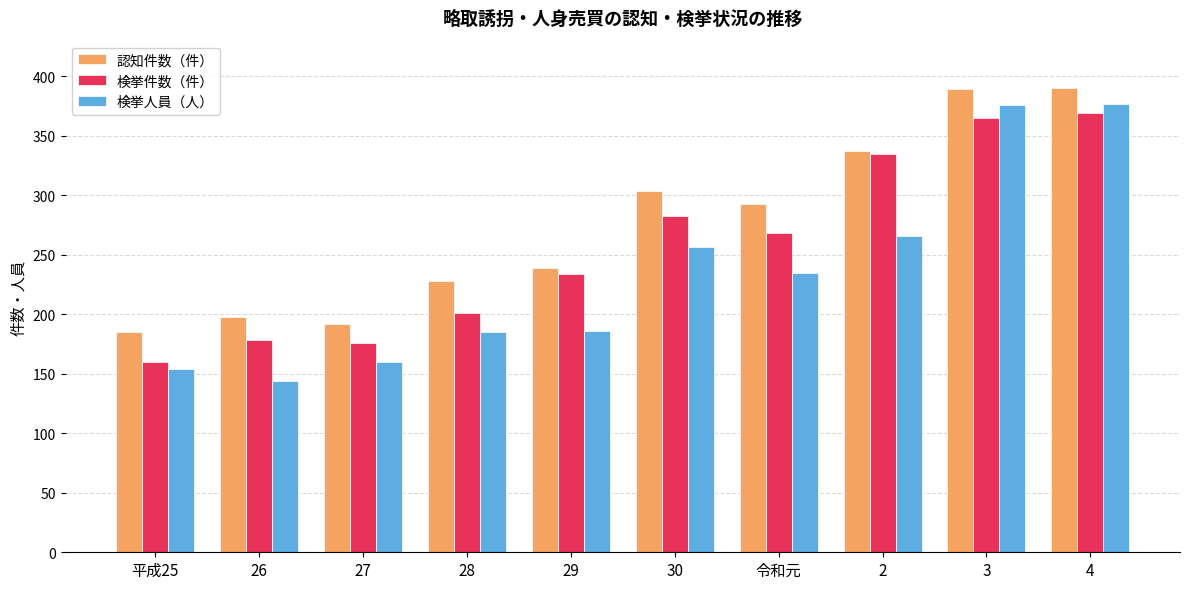

What is the sum of the 認知件数（件） values at 26 and 令和元?

491